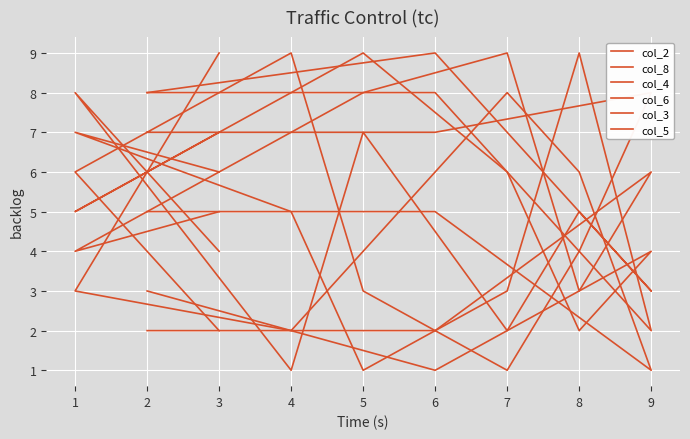

Is the value of col_6 at 7 greater than the value of col_5 at 2?

No